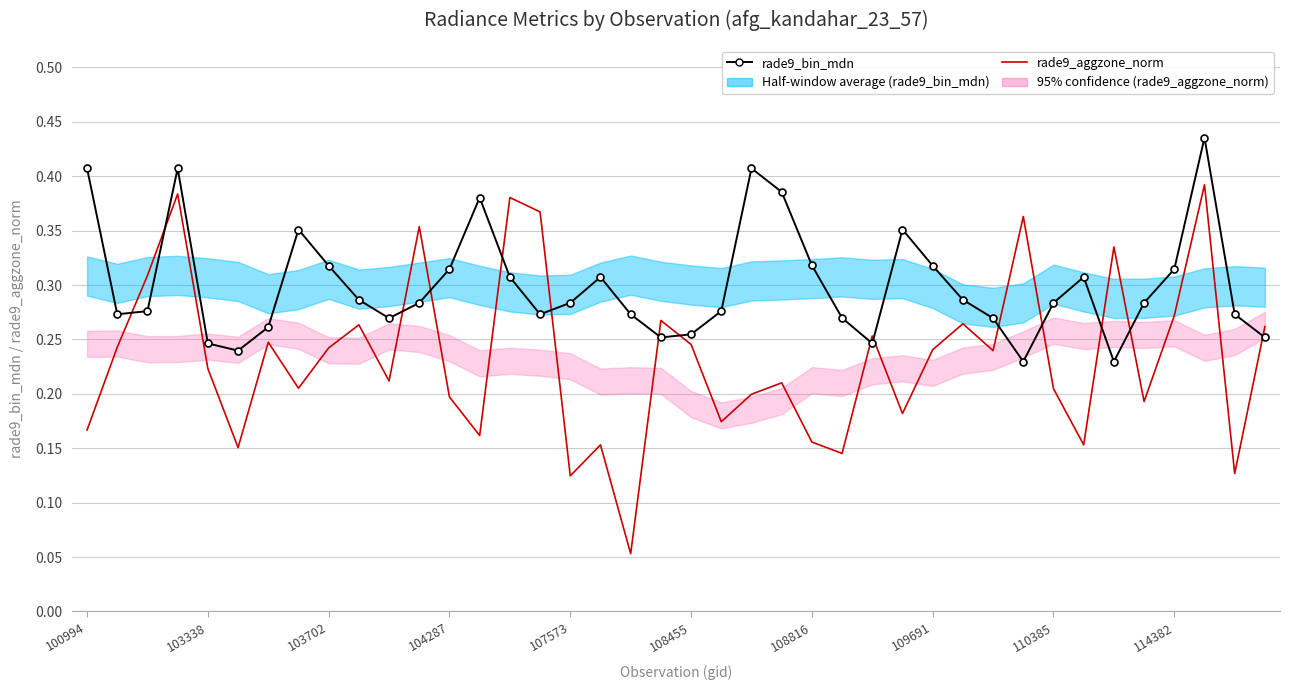

How many intersections are there between rade9_bin_mdn and rade9_aggzone_norm?

15